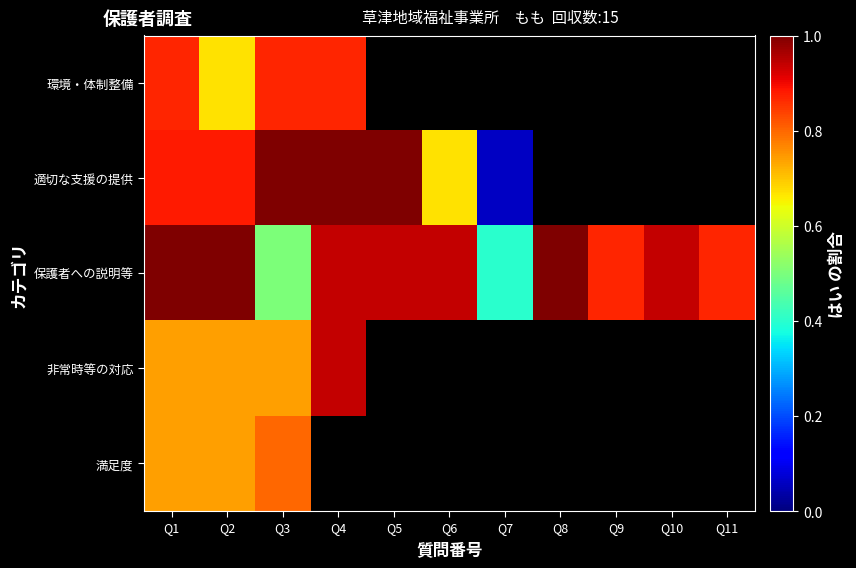

Is the value of 満足度 at Q5 greater than the value of 非常時等の対応 at Q6?

No